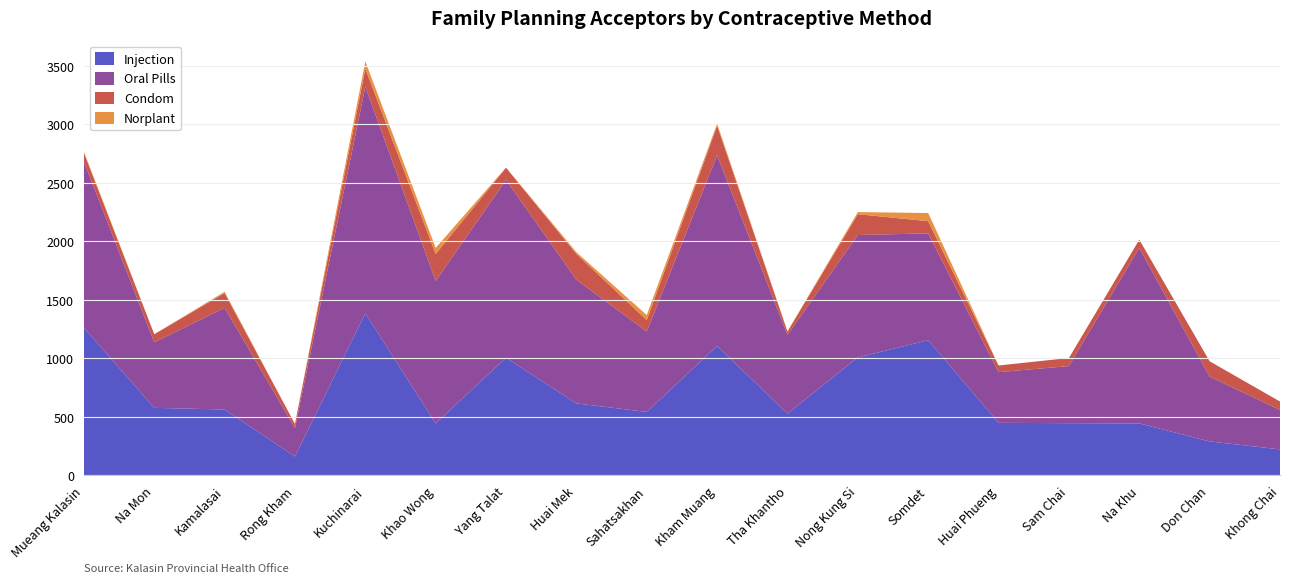

Reading left to right, transcribe all the data shown in this chart.

Injection: 1262	577	563	161	1385	444	1005	615	542	1106	528	1008	1155	449	446	444	290	222
Oral Pills: 1420	560	869	243	1937	1218	1520	1057	688	1629	673	1046	913	433	488	1500	554	337
Condom: 74	69	126	35	153	230	104	220	97	253	28	178	104	57	69	70	131	72
Norplant: 11	0	11	0	63	52	2	15	43	18	2	18	70	0	0	0	0	0